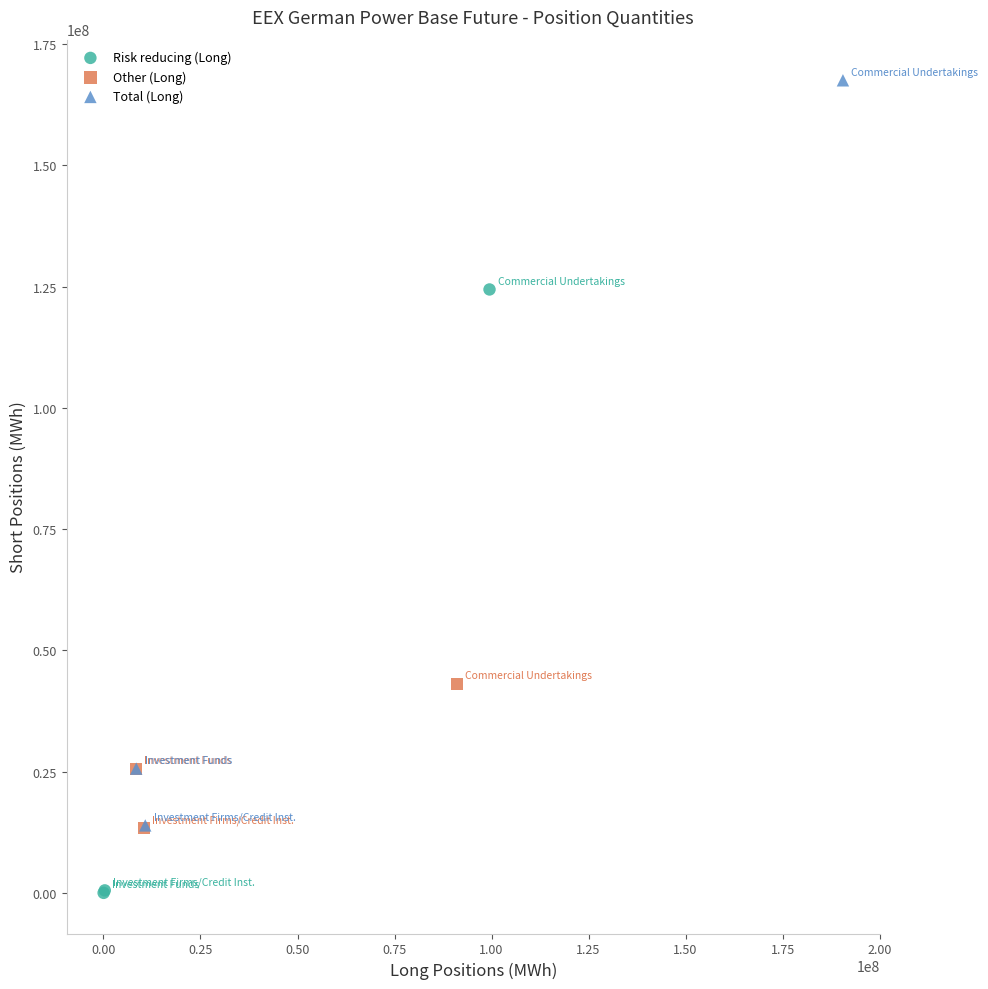

What are all the series names shown in the legend?

Risk reducing (Long), Other (Long), Total (Long)